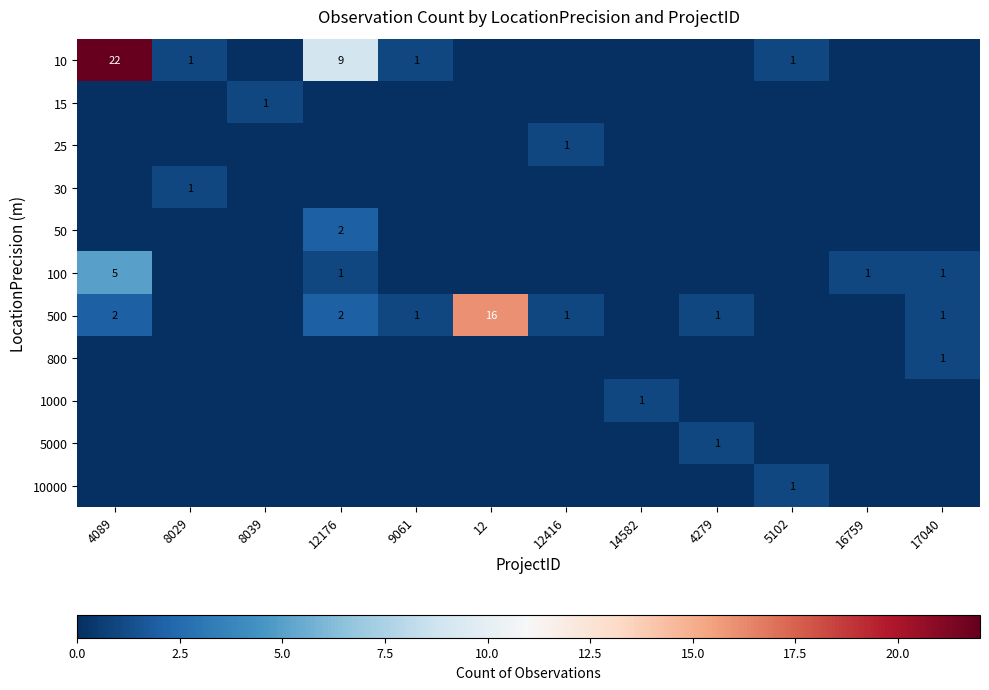

The 10 series shows 0 at 5102. True or false?

False